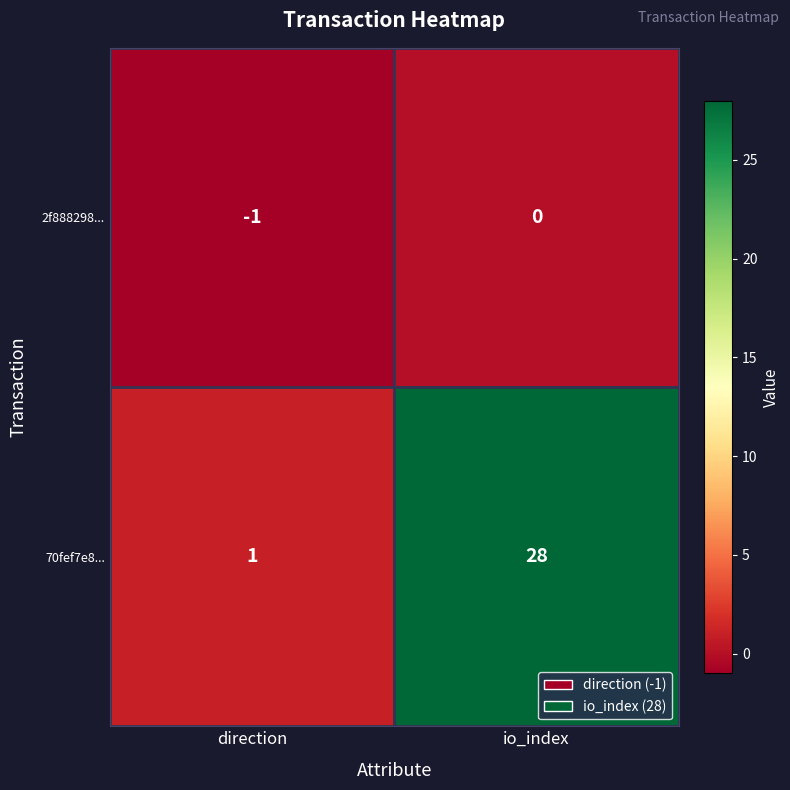

What is the sum of all 70fef7e8... values?

29